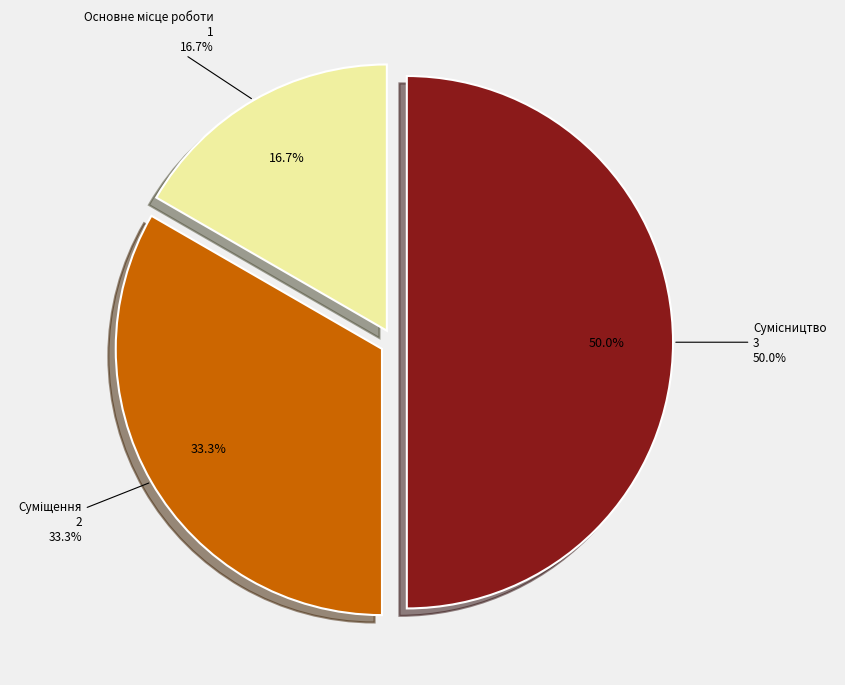

Which slice is the largest?

Сумісництво